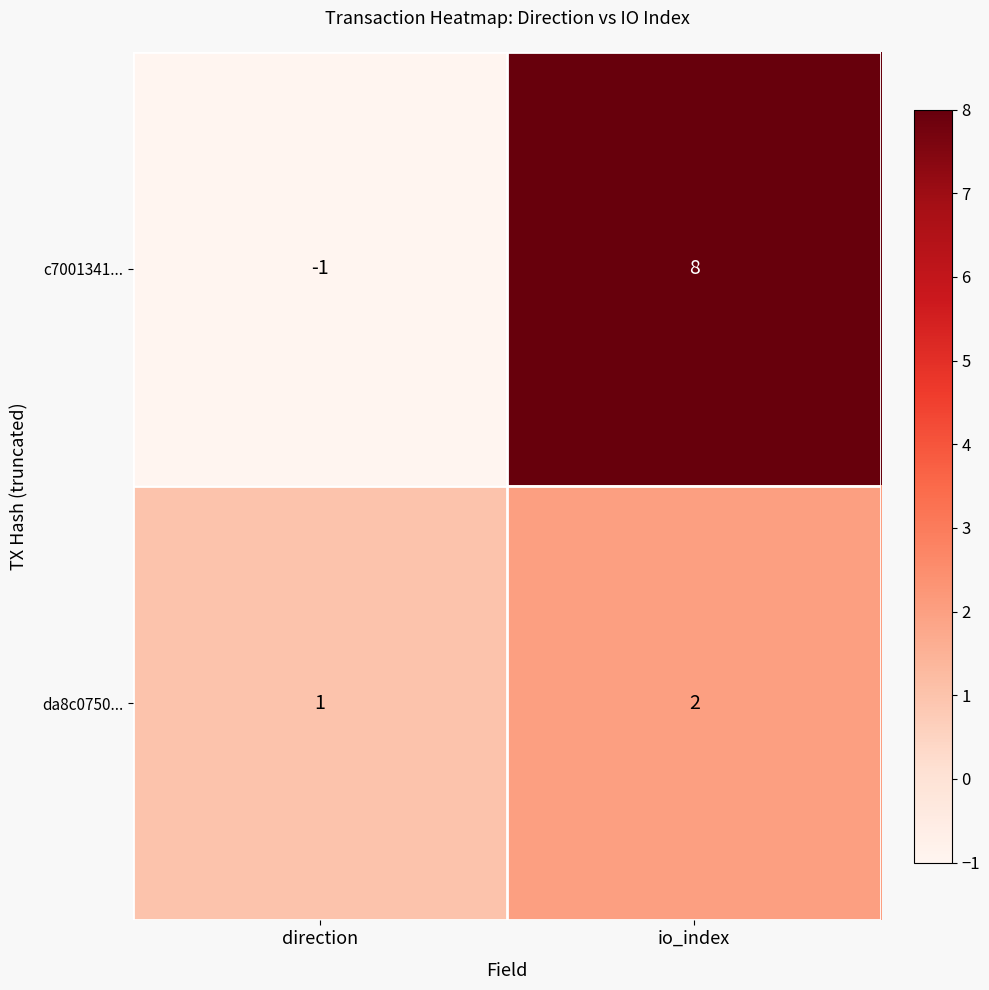

Reading left to right, list all the values displayed in this chart.

c7001341...: -1	8
da8c0750...: 1	2